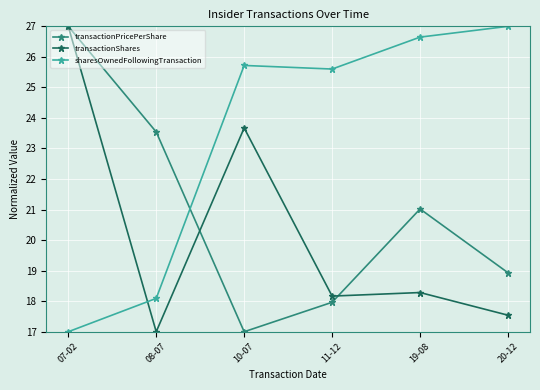

Read the sharesOwnedFollowingTransaction value at 07-02.

17.0